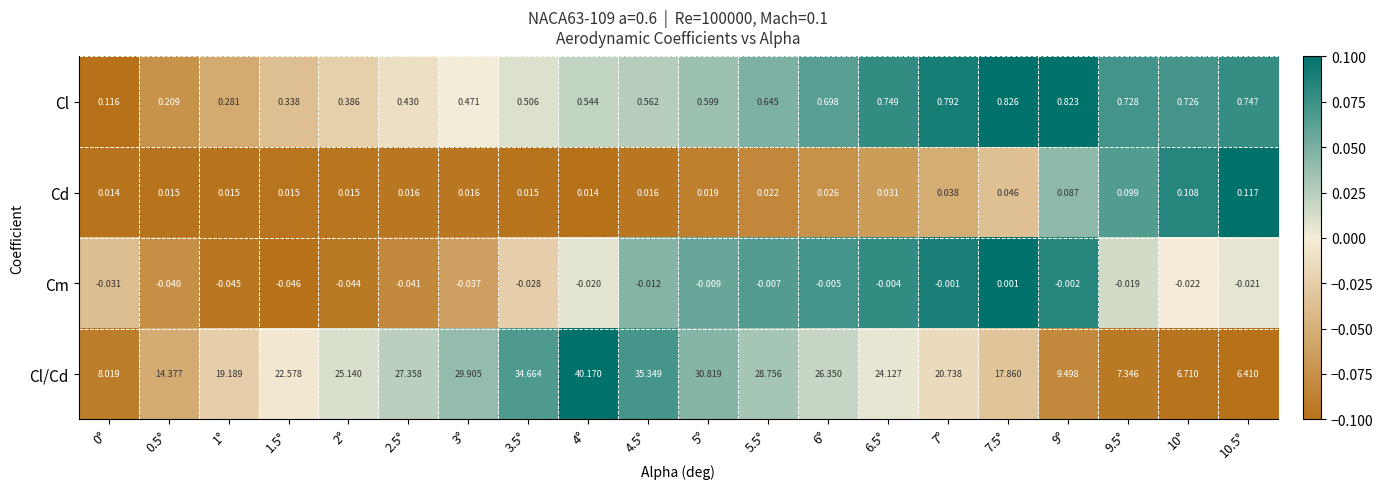

Which series has the largest total across all categories?

Cl/Cd